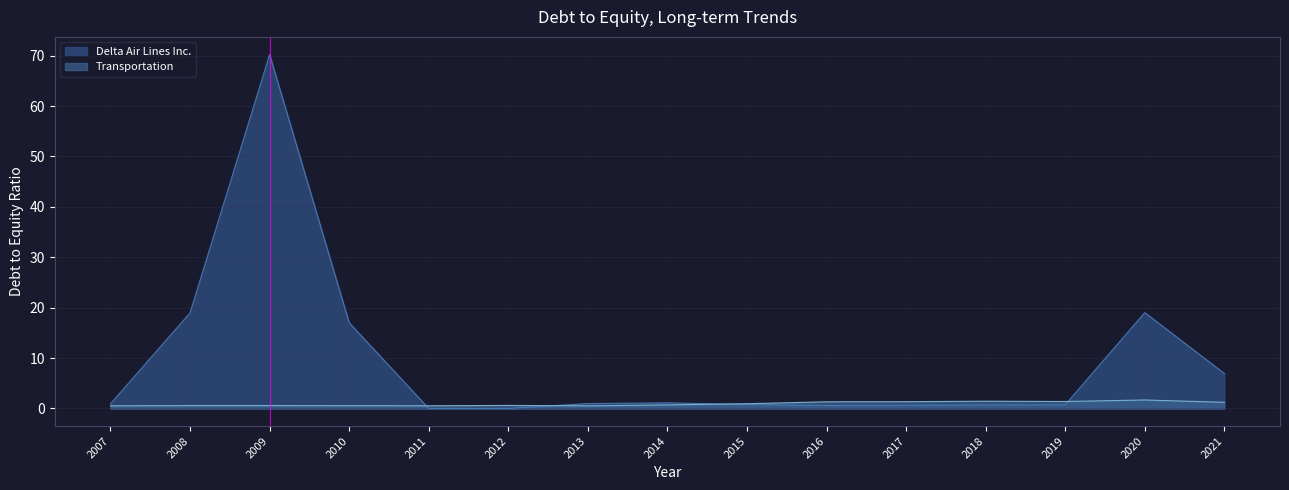

What is the value of the Transportation point at the 6th from the left?

0.6